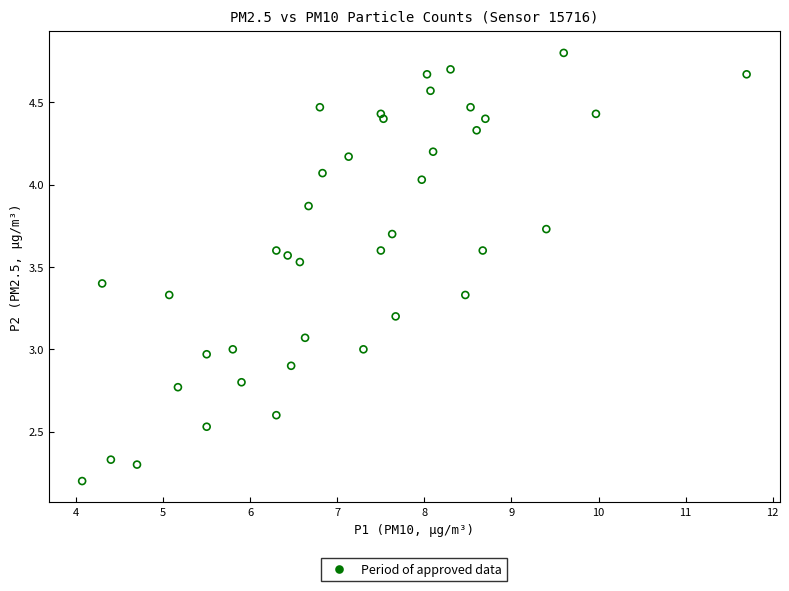

What is the range of X values (max minus min)?

7.6